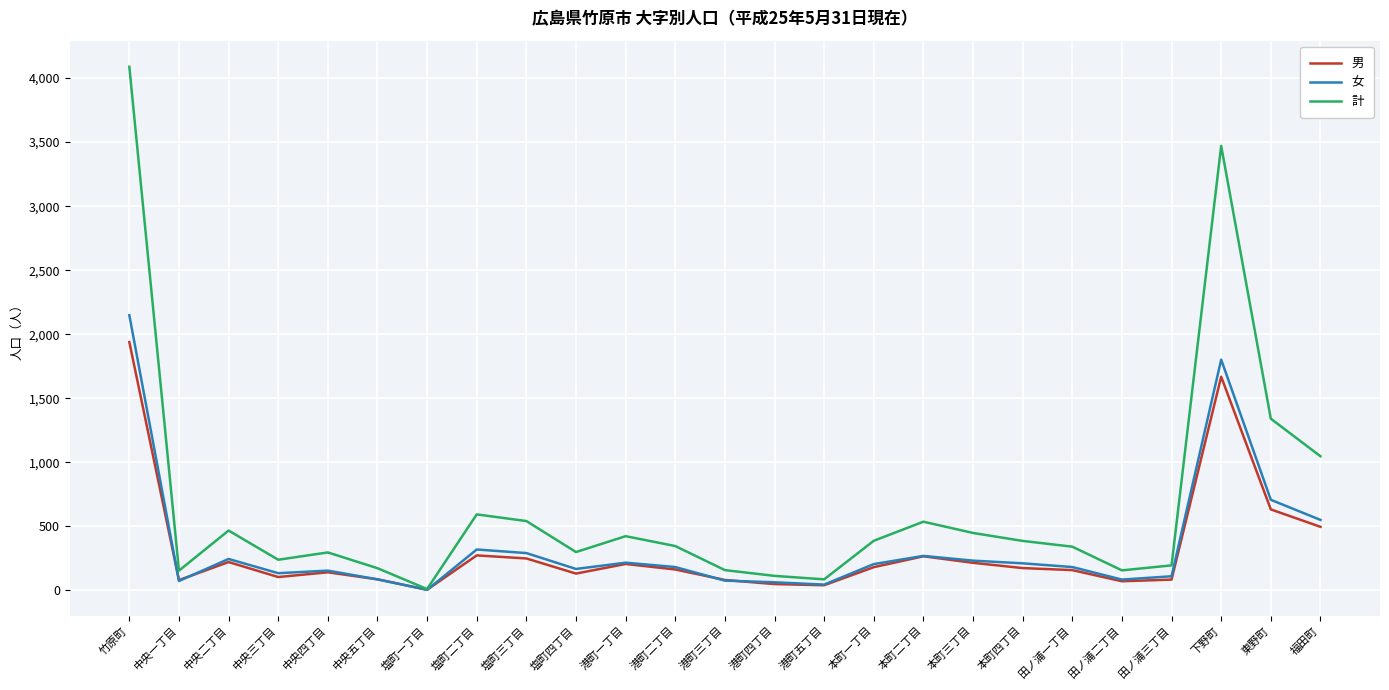

What is the total value across all series at 塩町一丁目?

22